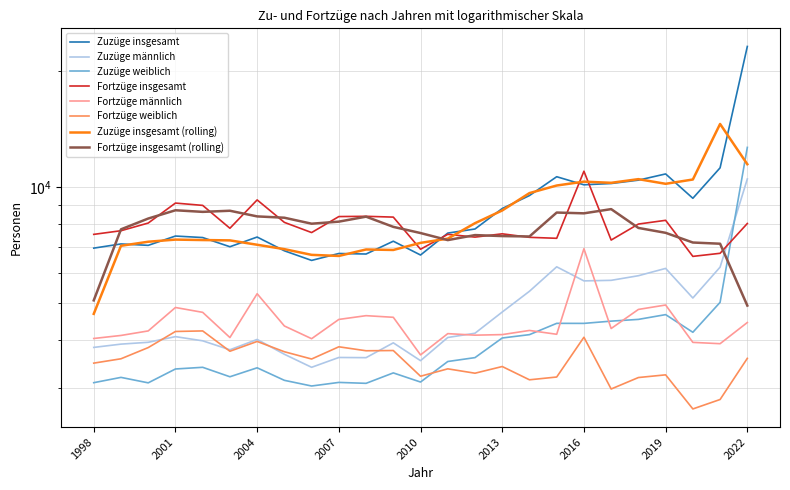

What is the maximum value for Zuzüge männlich?

10493